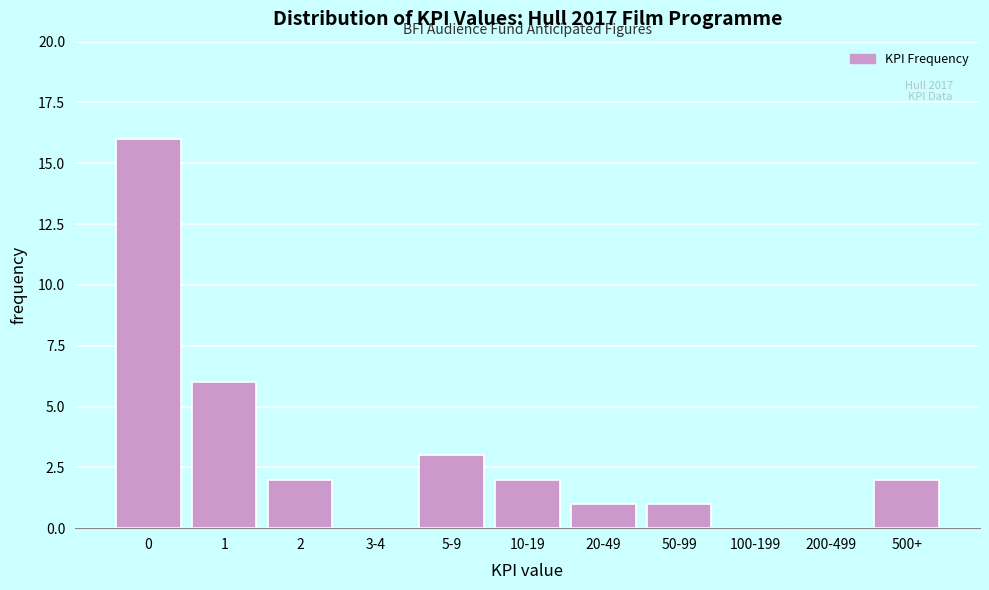

Reading left to right, what are all the values shown in this chart?

0=16	1=6	2=2	3-4=0	5-9=3	10-19=2	20-49=1	50-99=1	100-199=0	200-499=0	500+=2